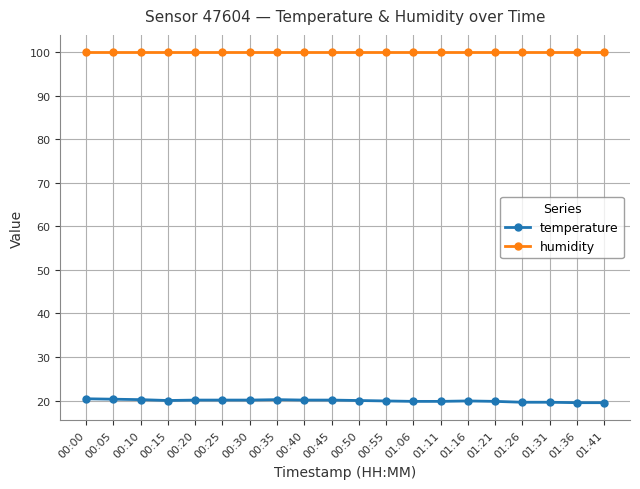

What is the spread (max minus min) of values at 01:06?

80.1